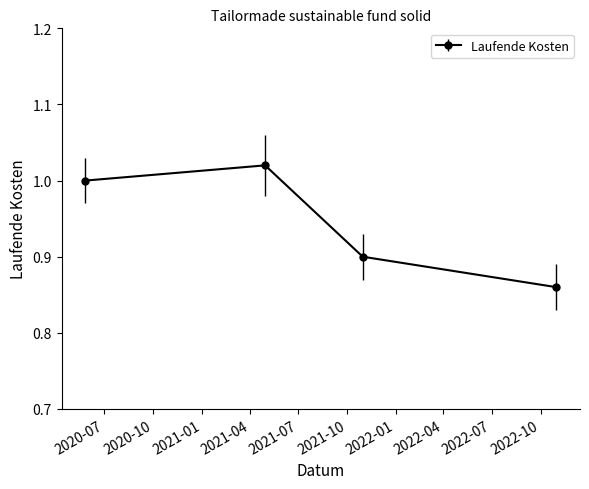

True or false: the data has more than 0 interior local peaks.

True